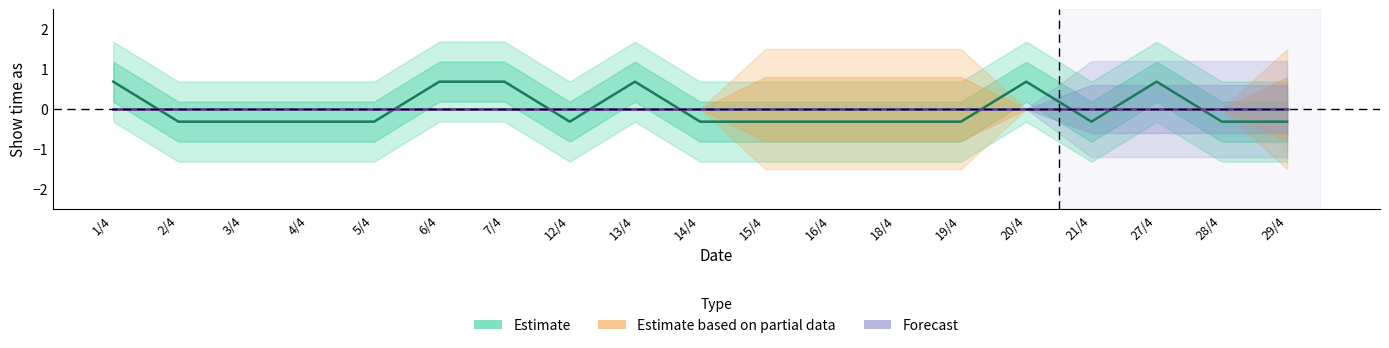

What are all the series names shown in the legend?

Estimate, Estimate based on partial data, Forecast